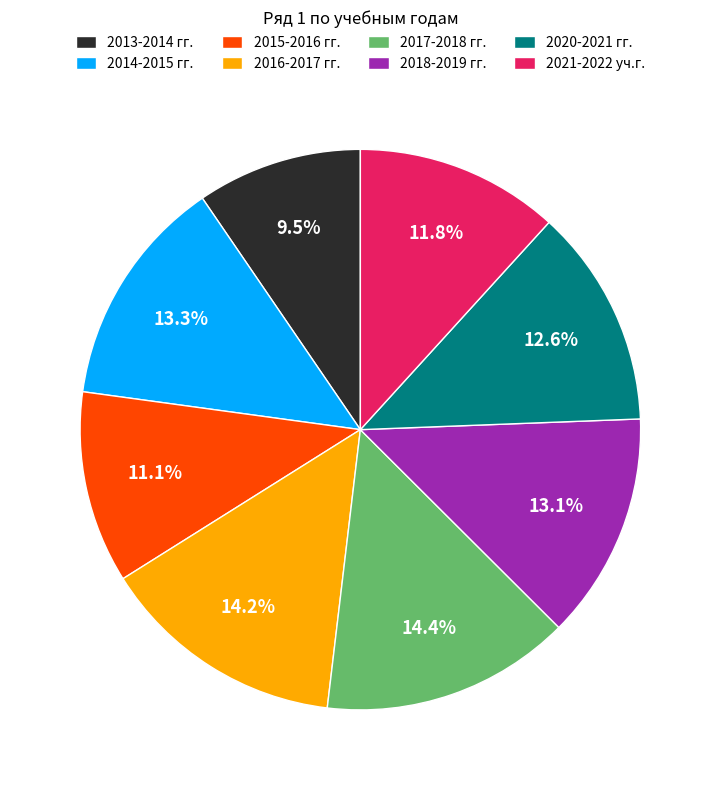

What percentage is NOT represented by 2017-2018 гг.?

85.6%